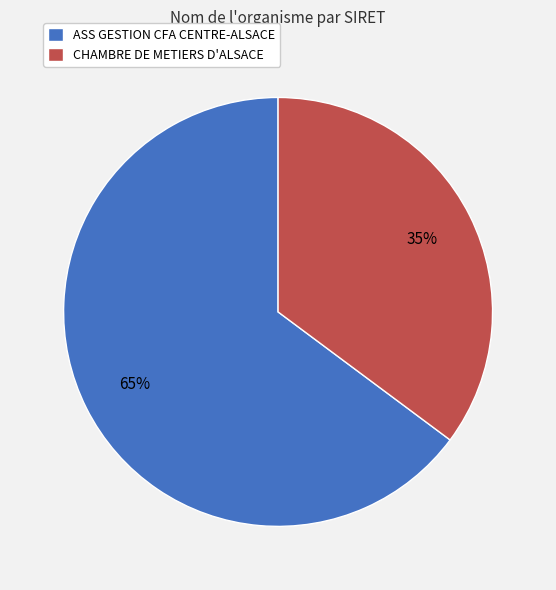

The CHAMBRE DE METIERS D'ALSACE slice represents 21% of the pie. True or false?

False